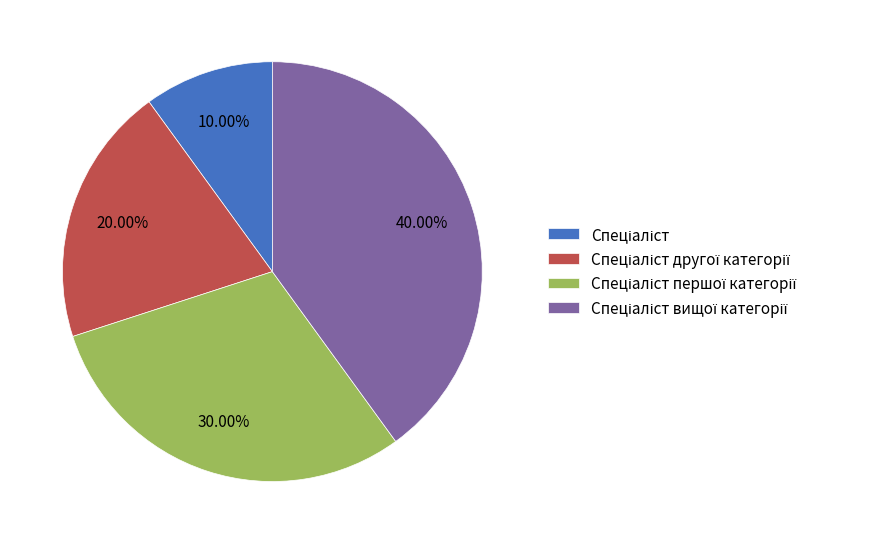

Is there any slice that represents more than half of the pie?

No